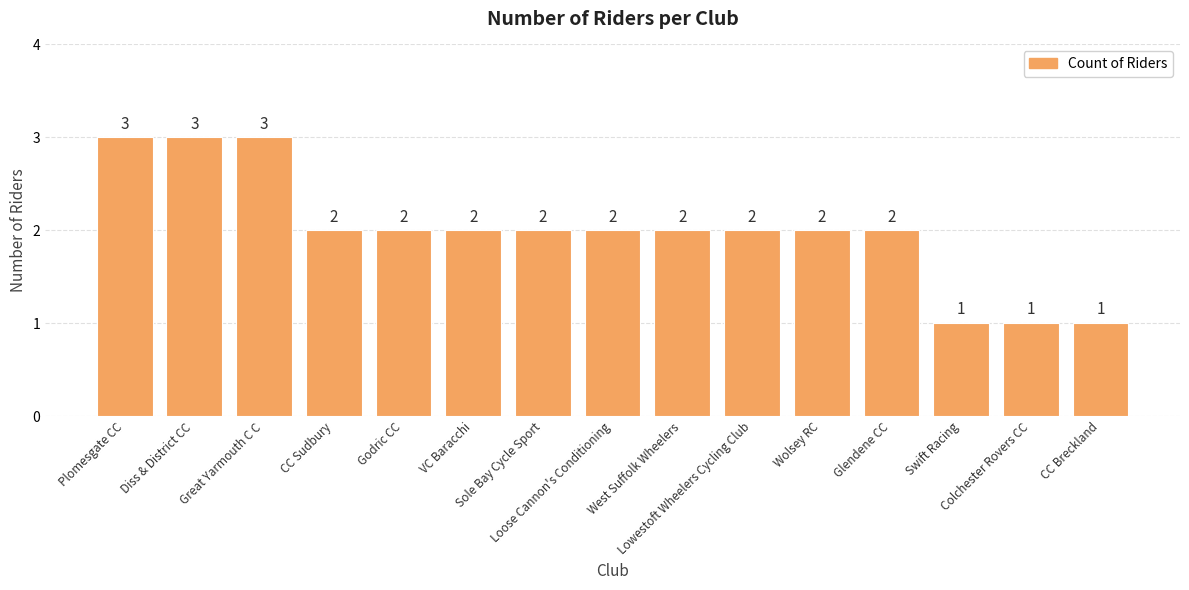

Approximately how many times larger is the value at Wolsey RC compared to VC Baracchi?

1.0